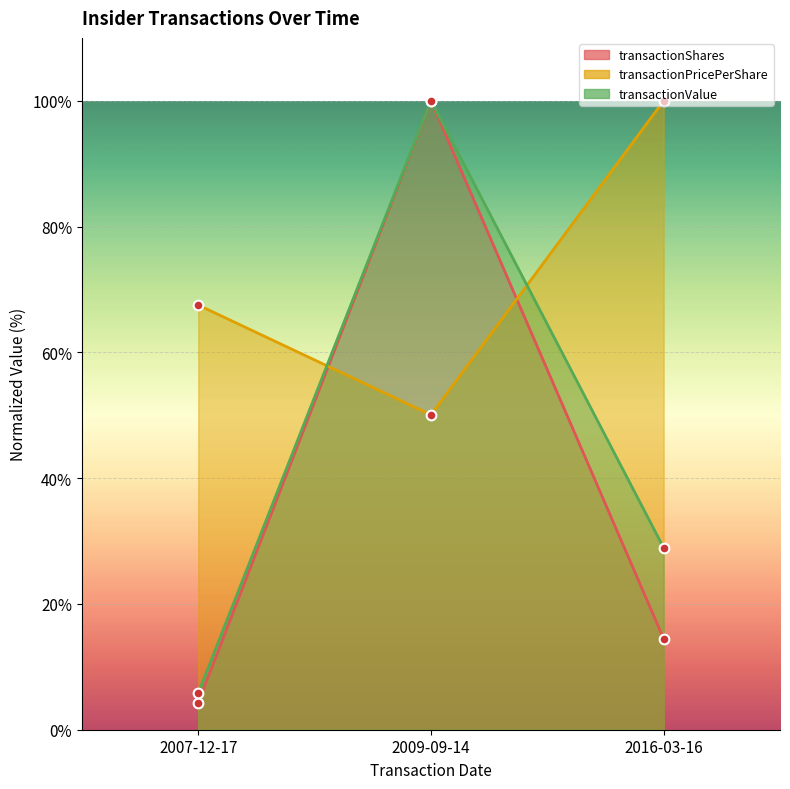

At which category is the sum across all series the highest?

2009-09-14